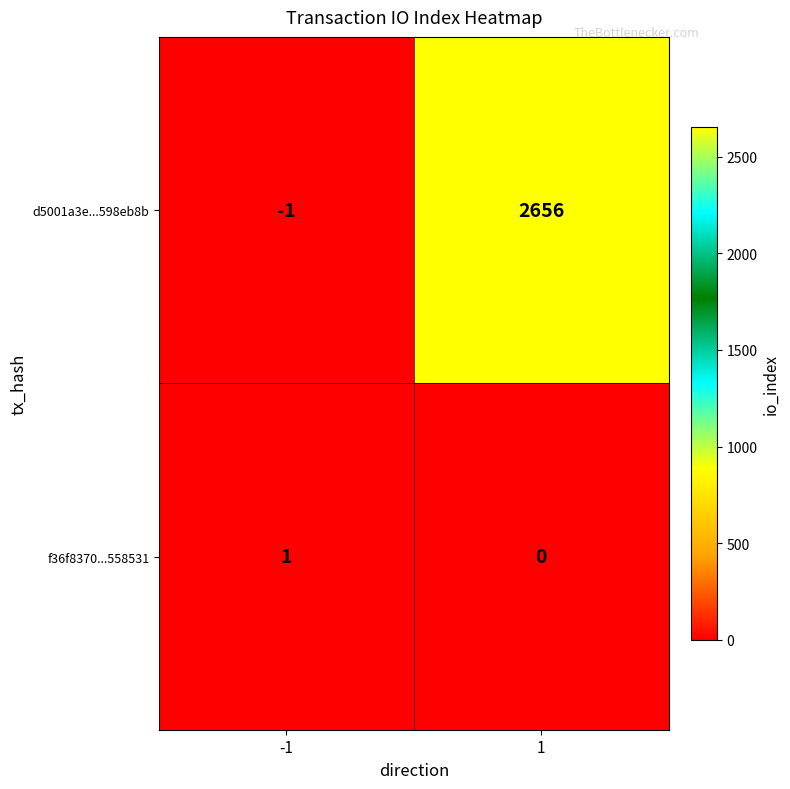

What value does the d5001a3e...598eb8b series have at 1, to the nearest 100?

2700